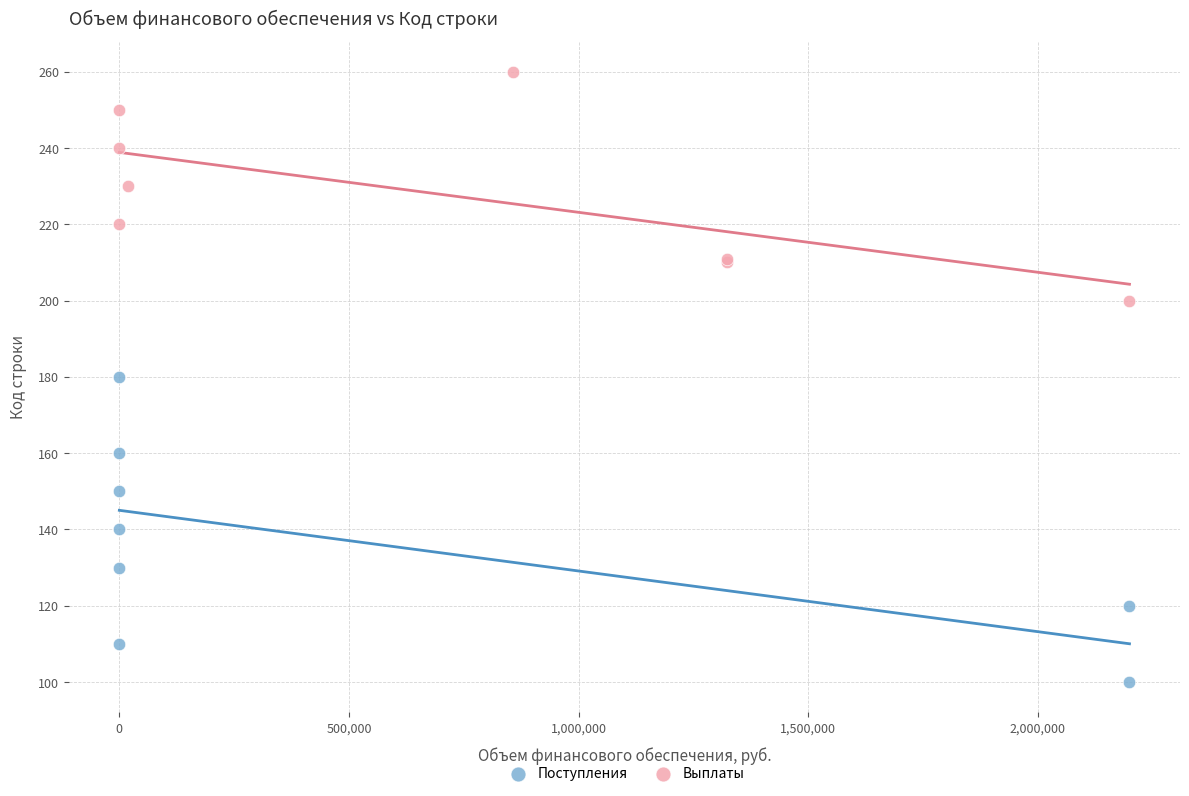

Which series has the largest Y range (max minus min)?

Поступления